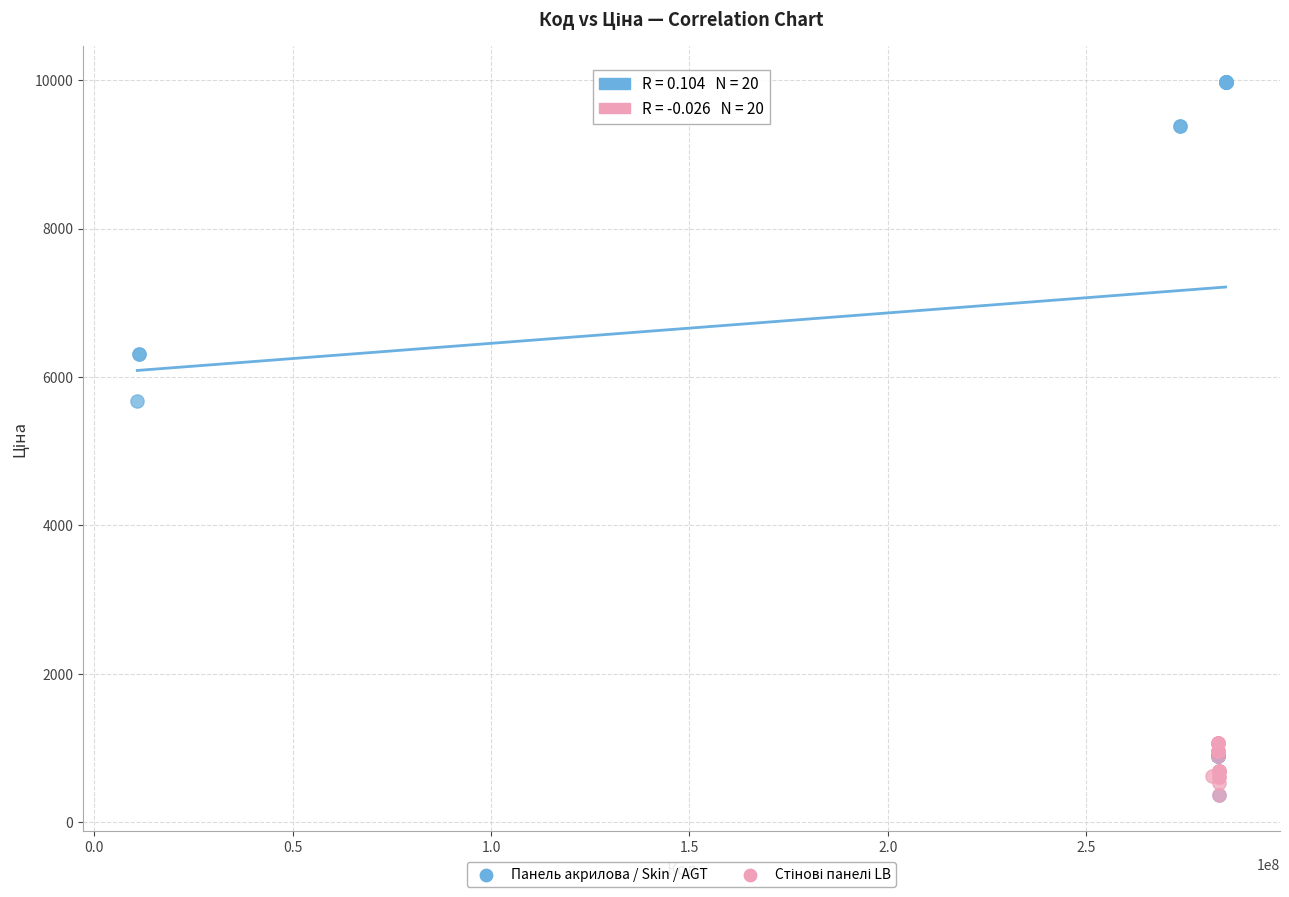

Which series contains the highest Y value?

Панель акрилова / Skin / AGT